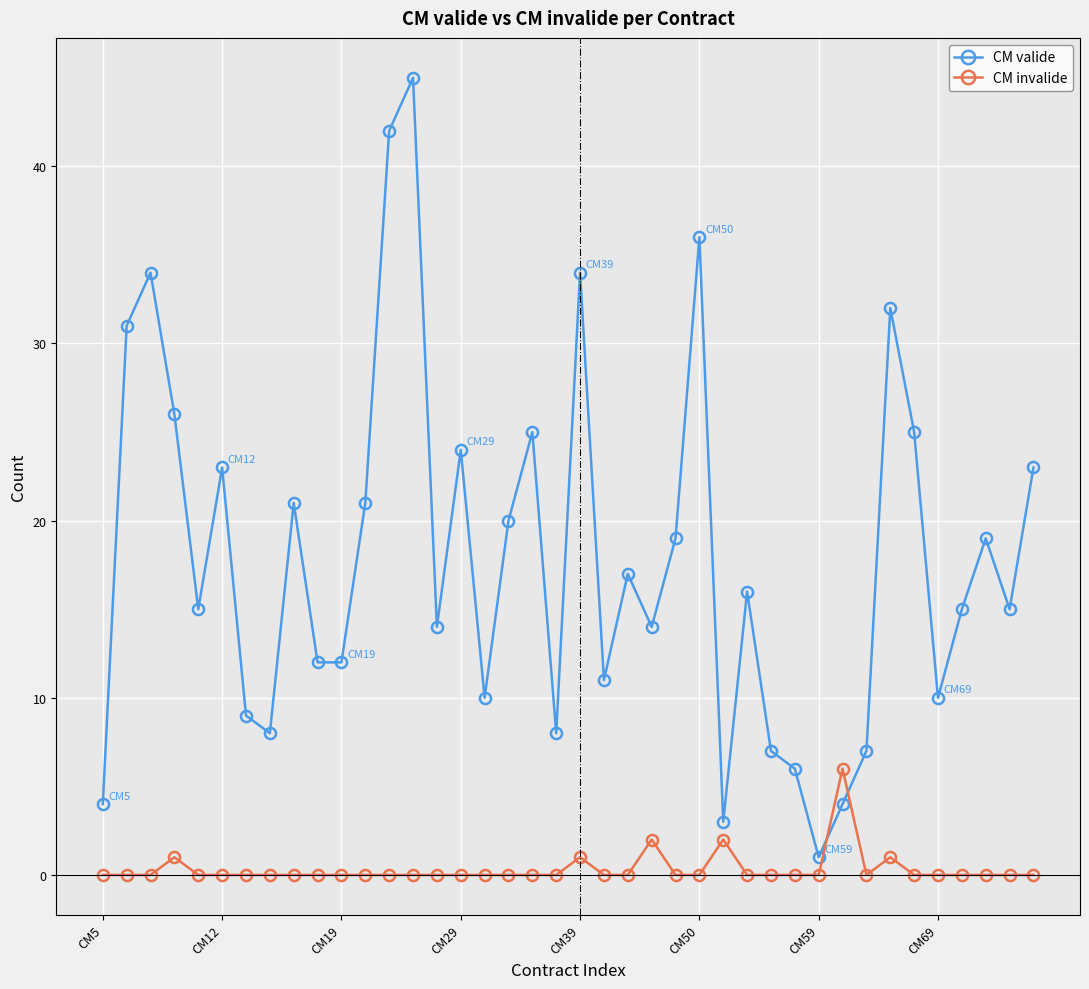

Does the chart display data point markers on the line(s)?

Yes